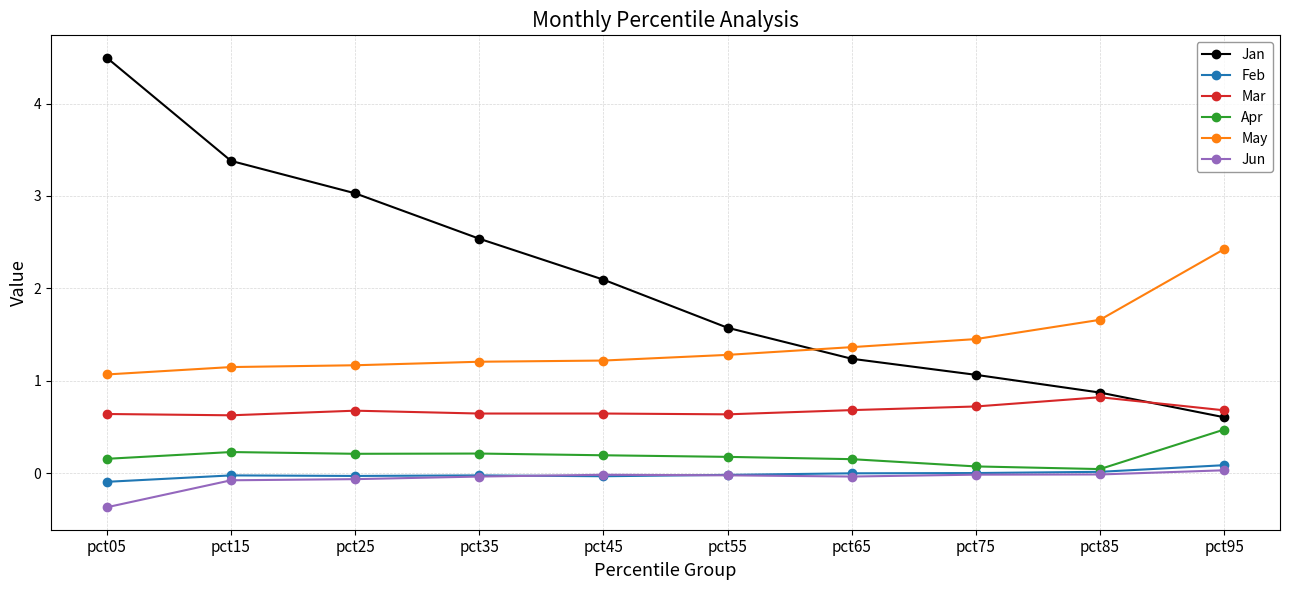

What is the difference between the second highest and second lowest values in the Jun series?

0.1